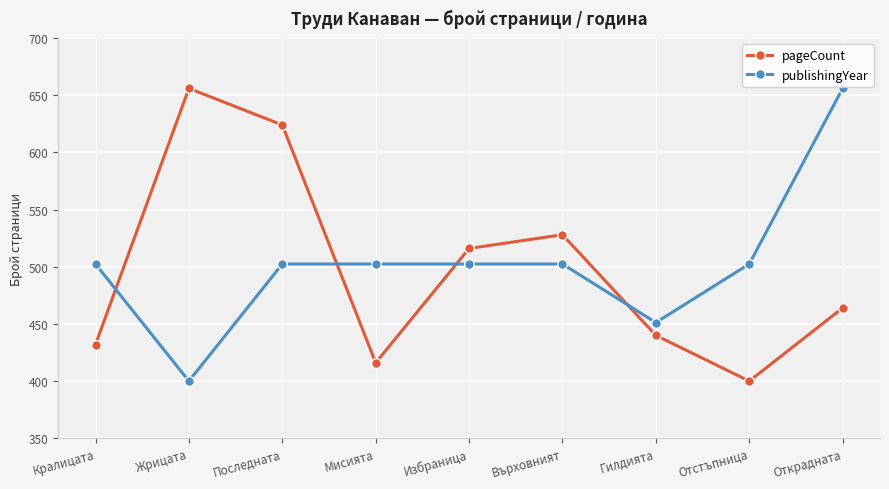

What is the approximate value of pageCount at Върховният?

528.0